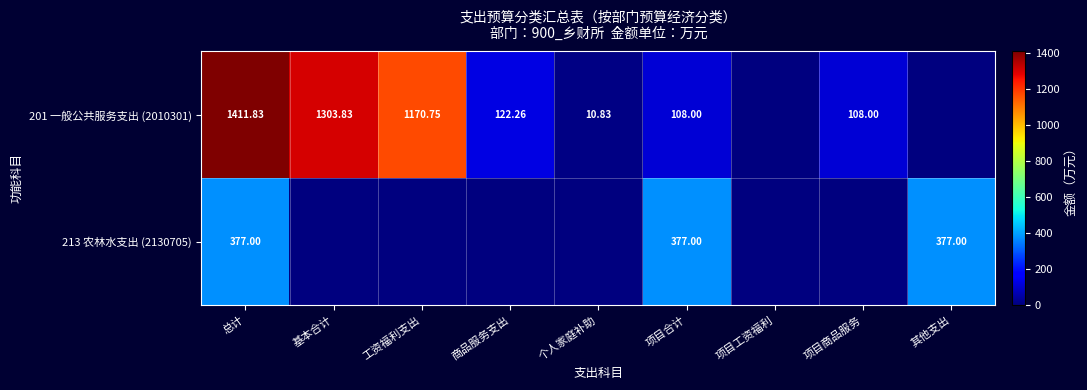

What is the difference between the maximum and minimum values in the 201 一般公共服务支出 (2010301) series?

1411.8